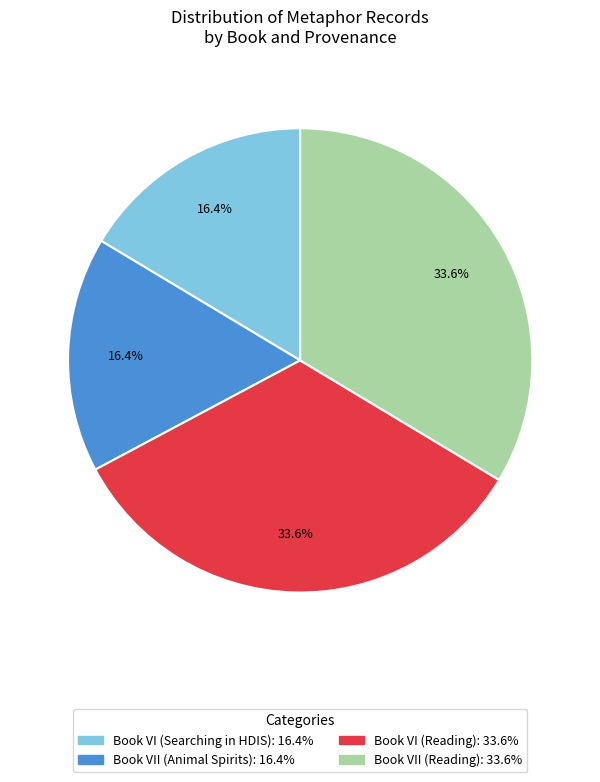

True or false: Book VII (Reading) accounts for 34% of the total.

True